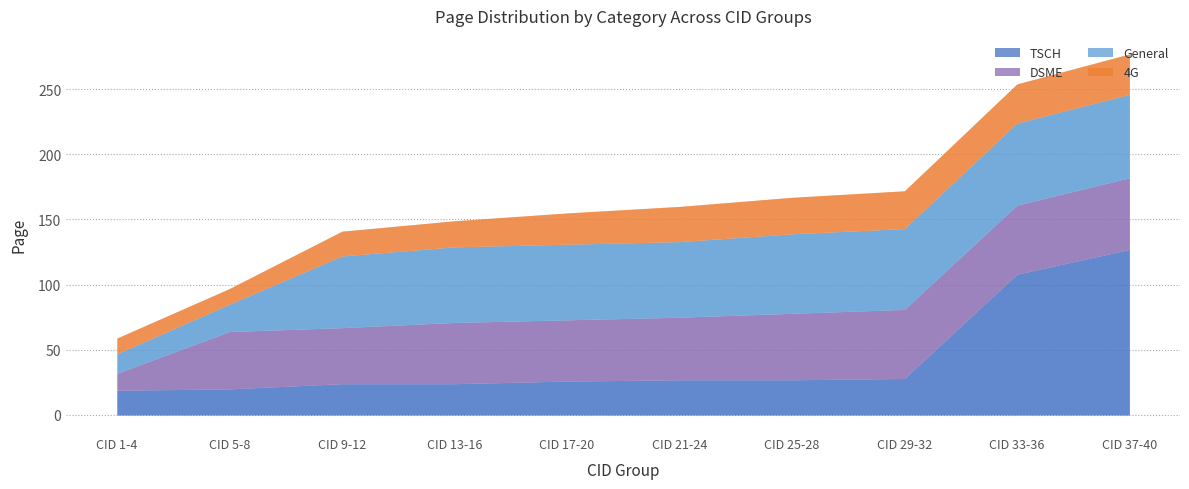

Which series ends up on top after the final intersection of TSCH and General?

TSCH